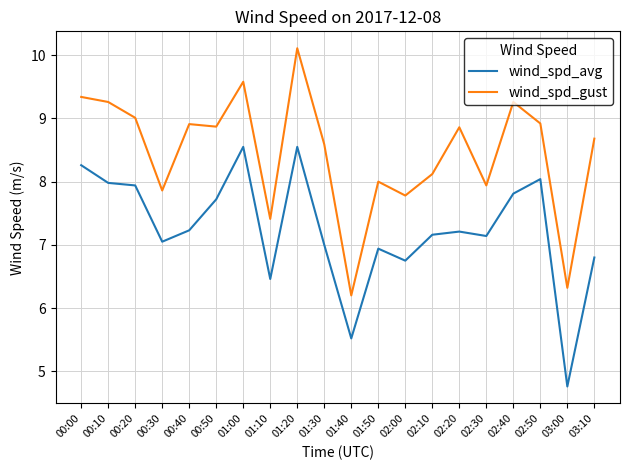

True or false: wind_spd_gust and wind_spd_avg intersect in this chart.

False